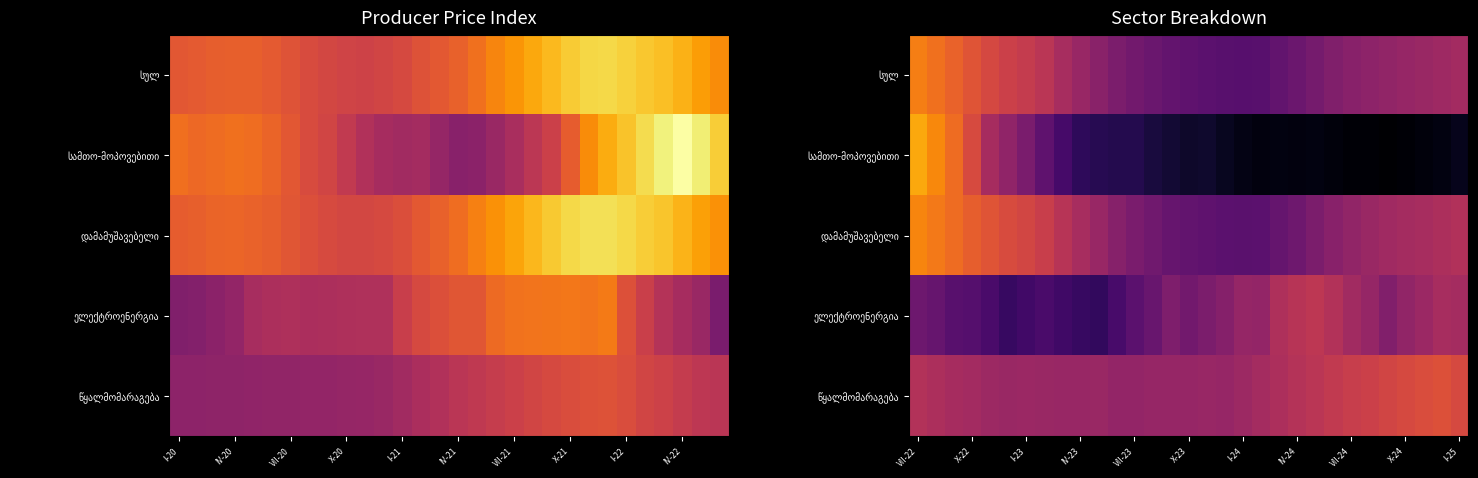

What is the maximum value shown in the chart?

116.0